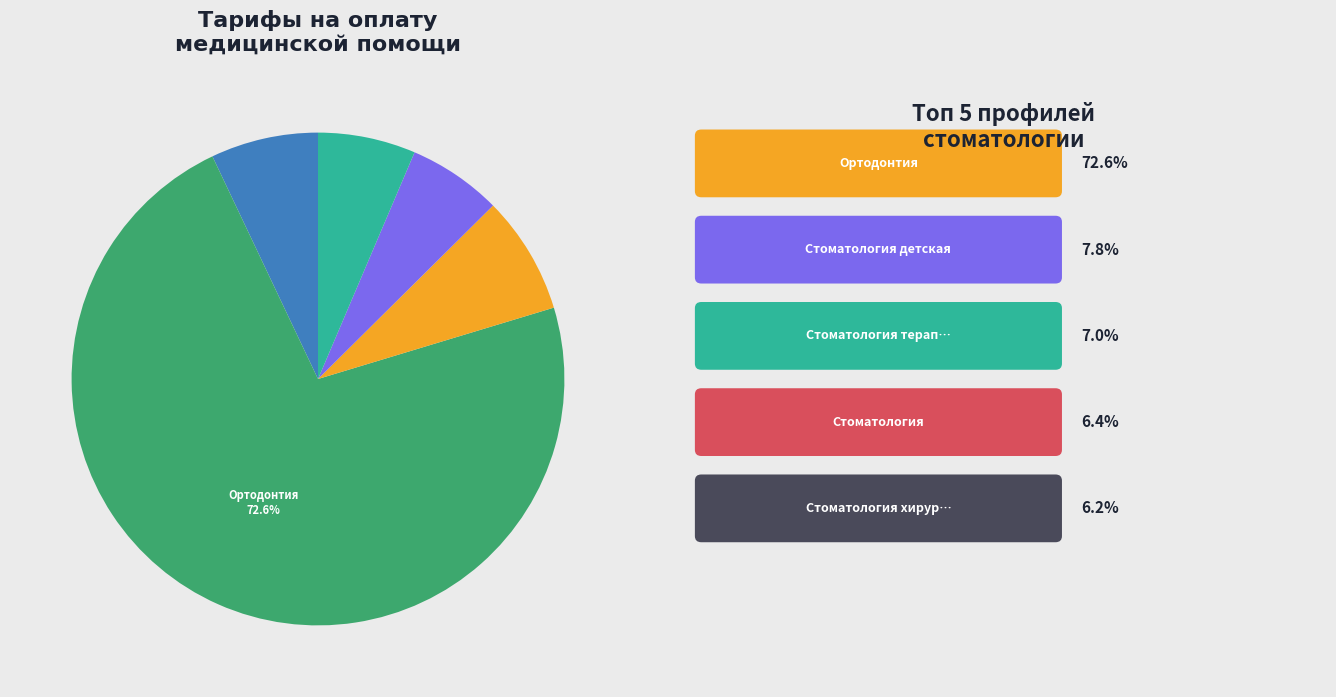

Is there any slice that represents more than half of the pie?

Yes